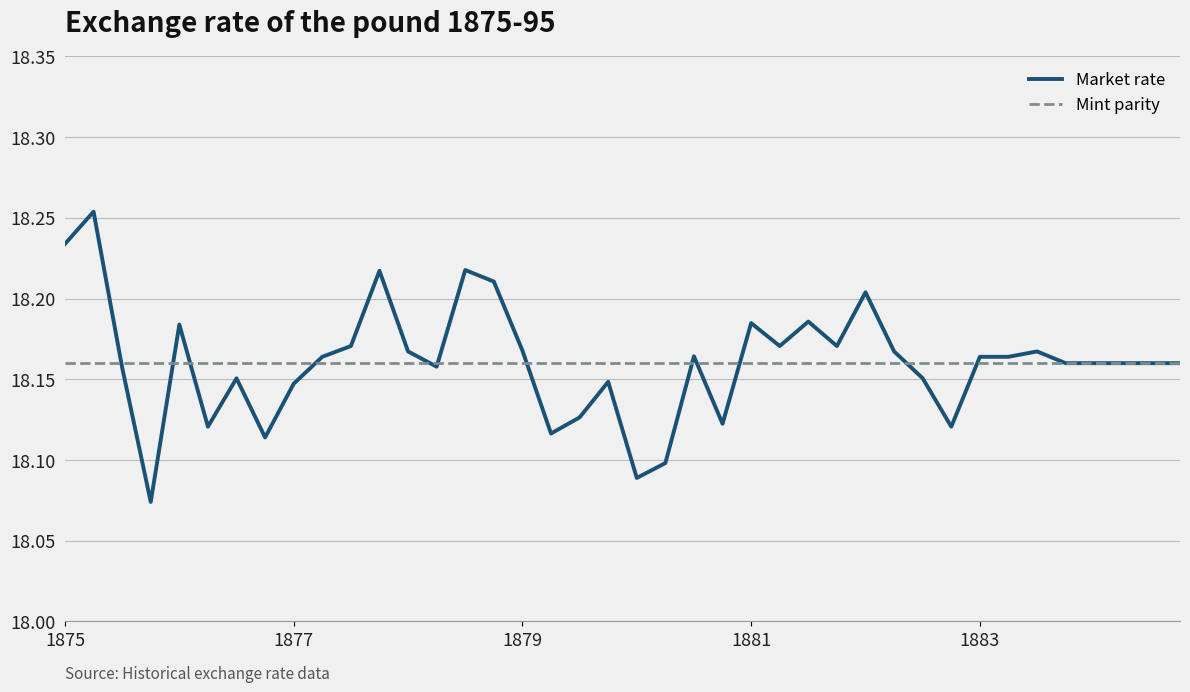

Which series has the widest spread of values?

Market rate